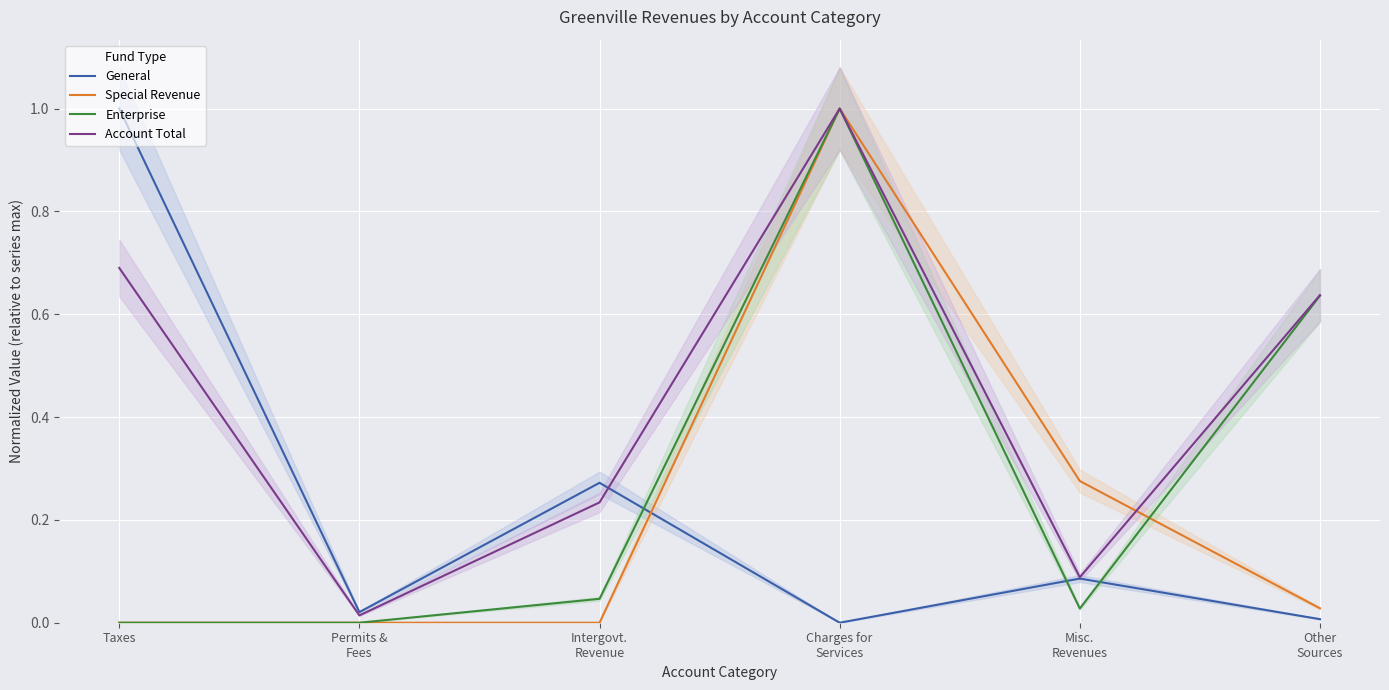

At which label does General reach its peak?

Taxes